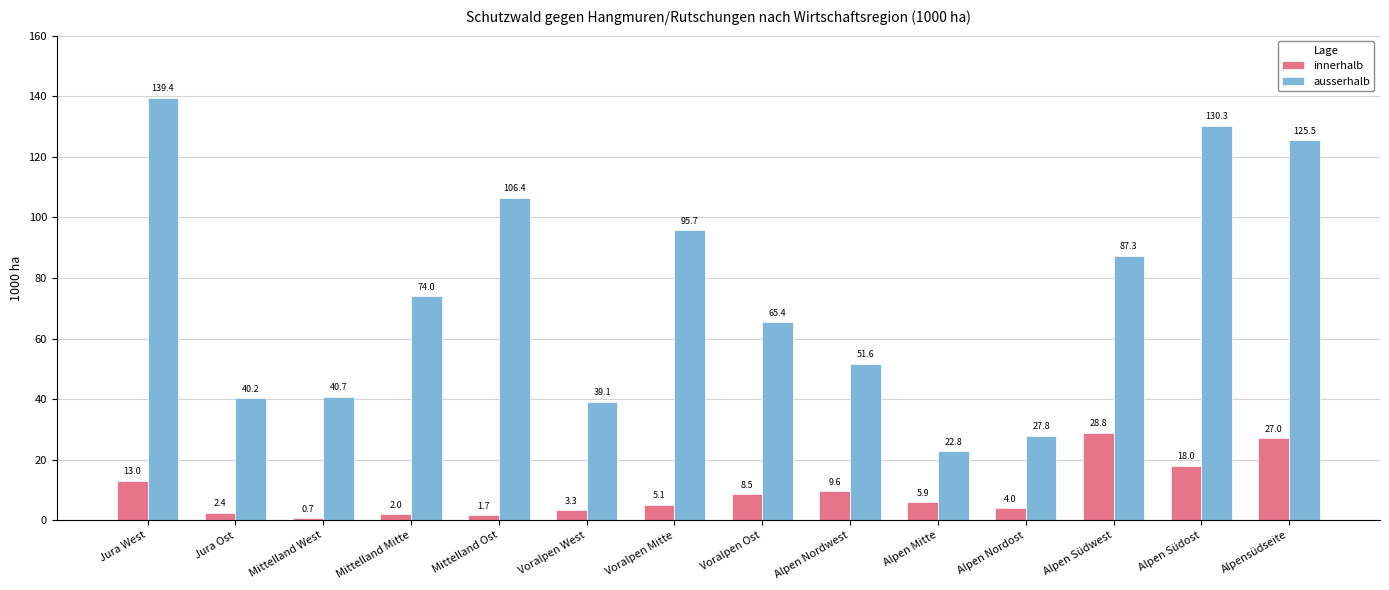

Rank the categories by innerhalb value from highest to lowest.

Alpen Südwest, Alpensüdseite, Alpen Südost, Jura West, Alpen Nordwest, Voralpen Ost, Alpen Mitte, Voralpen Mitte, Alpen Nordost, Voralpen West, Jura Ost, Mittelland Mitte, Mittelland Ost, Mittelland West